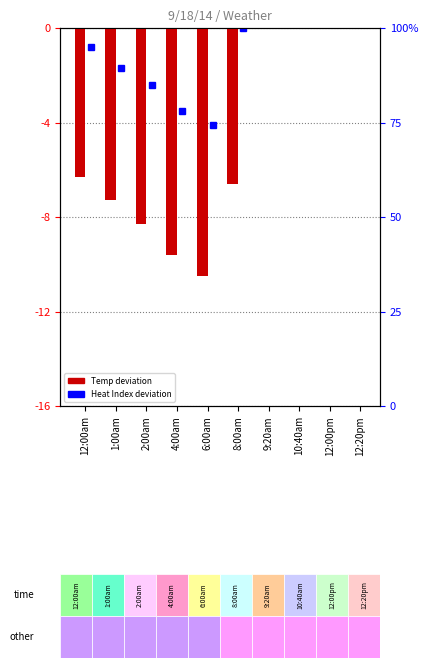

True or false: the data shows -9.6 at 4:00am.

True